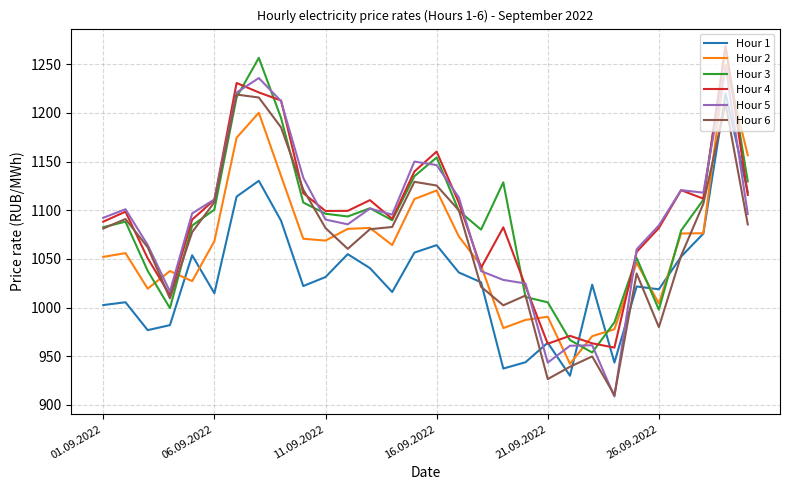

What is the smallest value displayed?

908.5